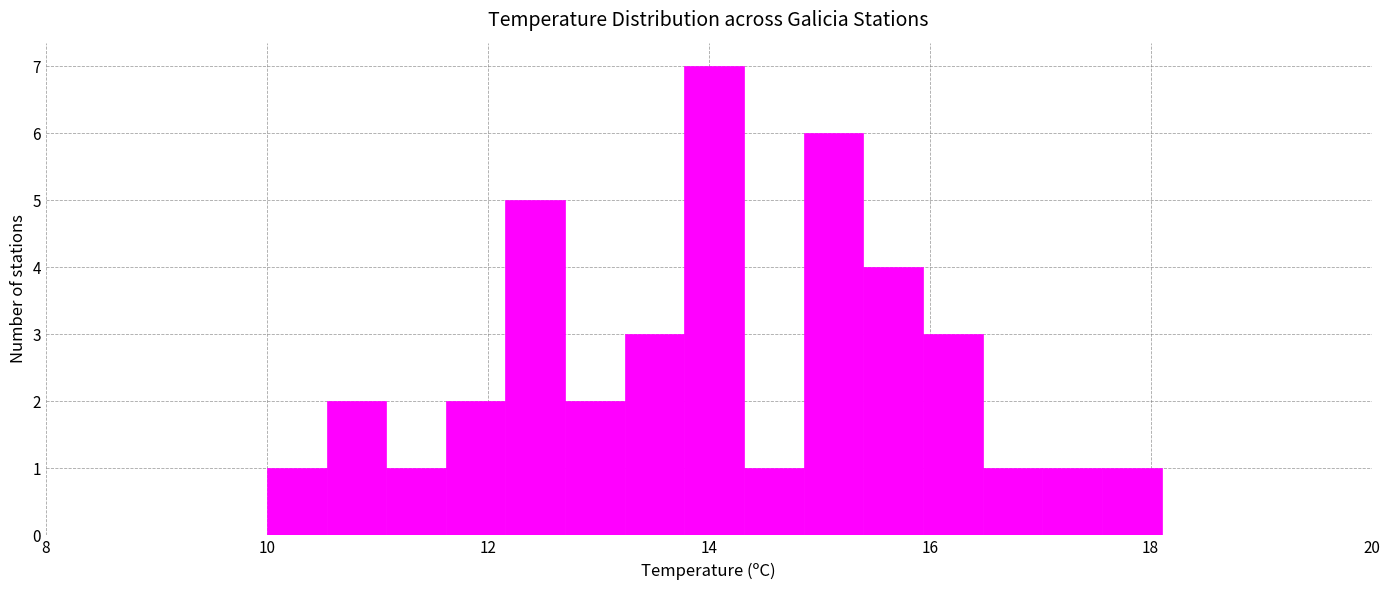

Read against the x-axis, roughly where is the centre of the tallest bar?

14.0